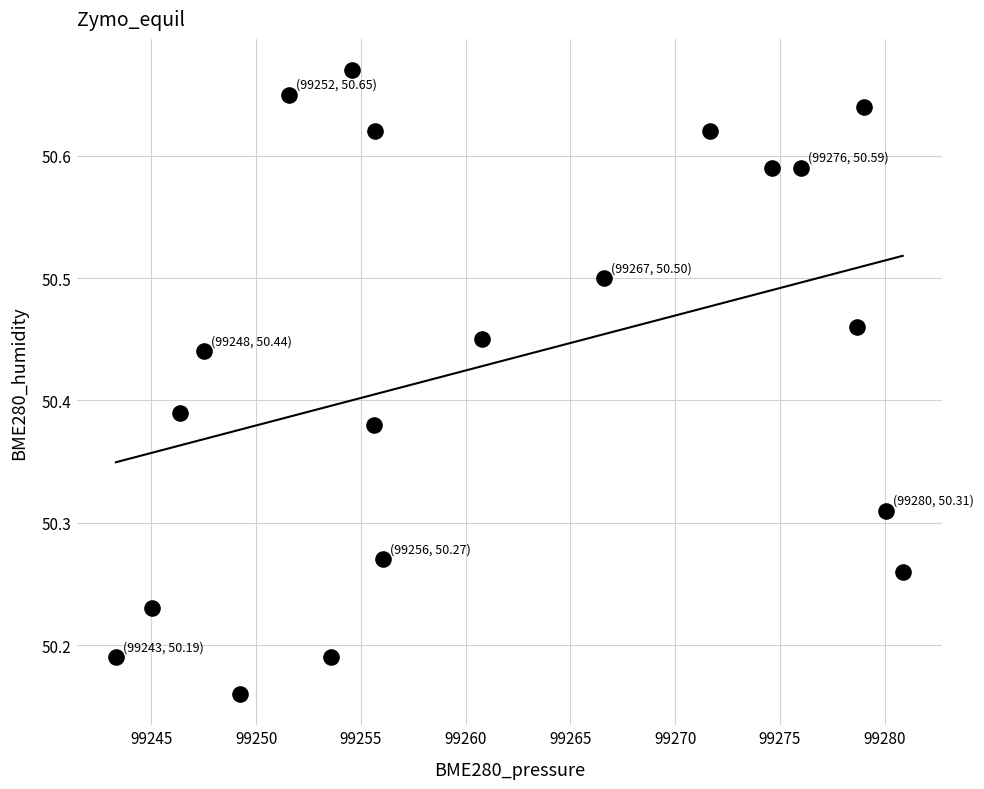

What is the range of Y values (max minus min)?

0.5